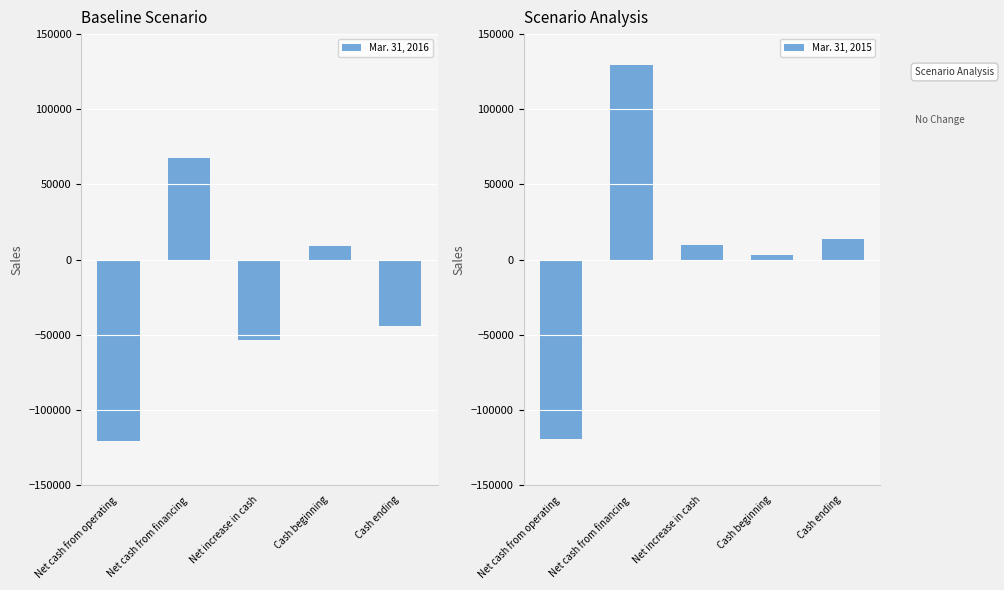

Does the chart contain stacked bars?

No